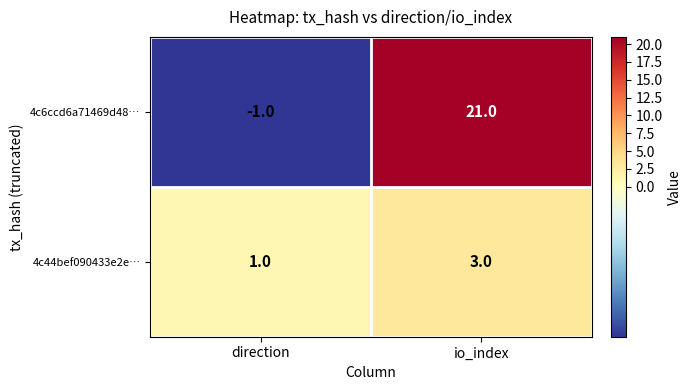

Rank the series by their average value, from lowest to highest.

4c44bef090433e2e…, 4c6ccd6a71469d48…